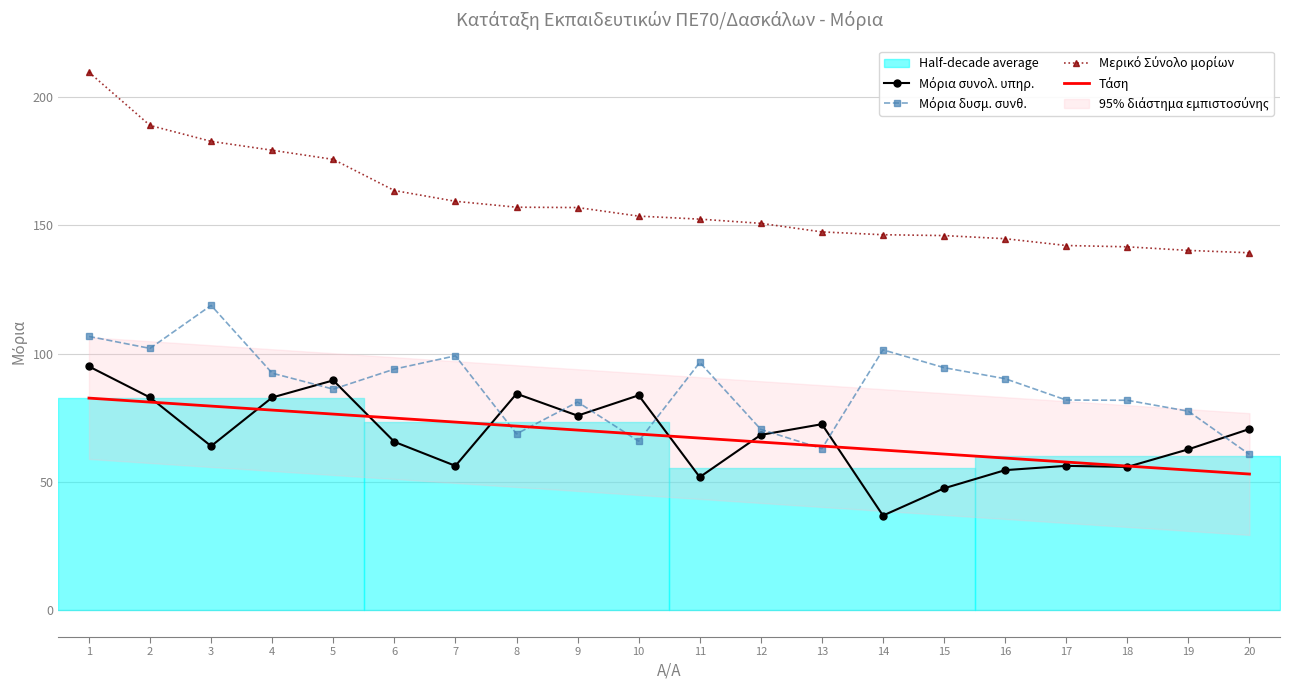

What is the total value across all series at 19?

335.1